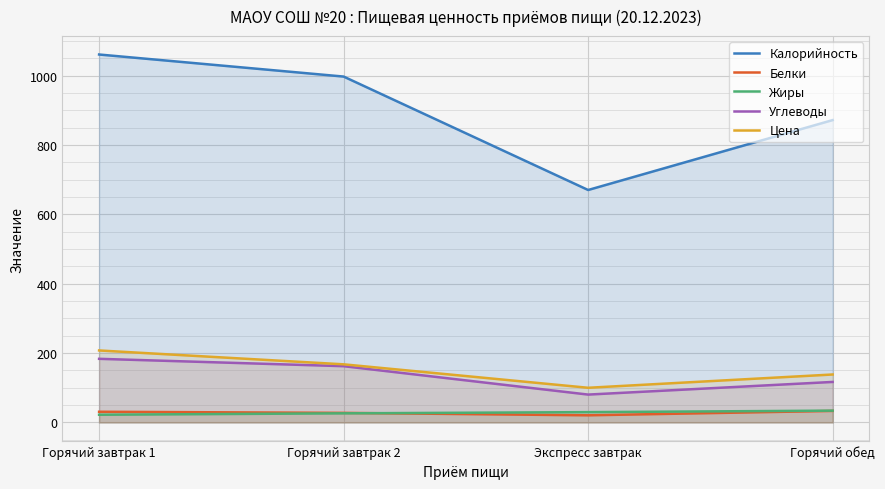

What position from the right is Экспресс завтрак?

2